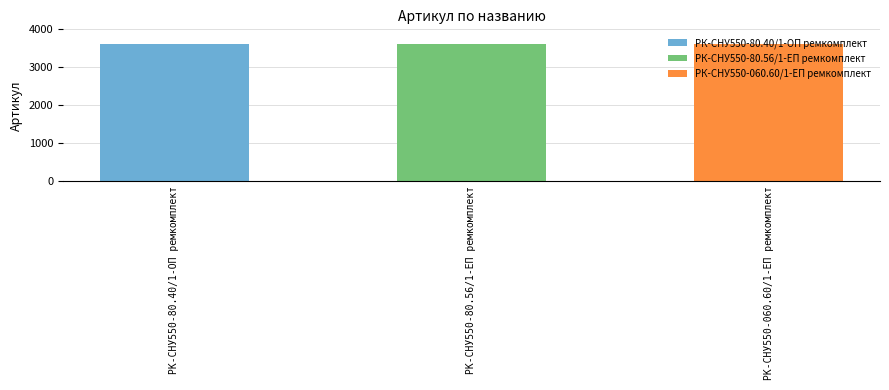

What is the smallest value displayed?

3609